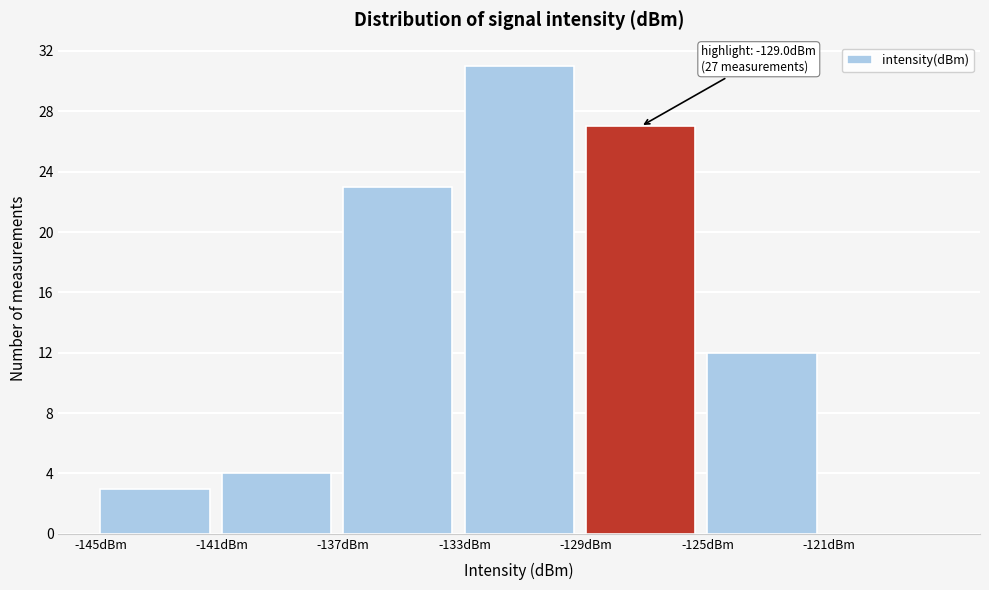

Over which range of the x-axis is the bar tallest?

-133 to -129